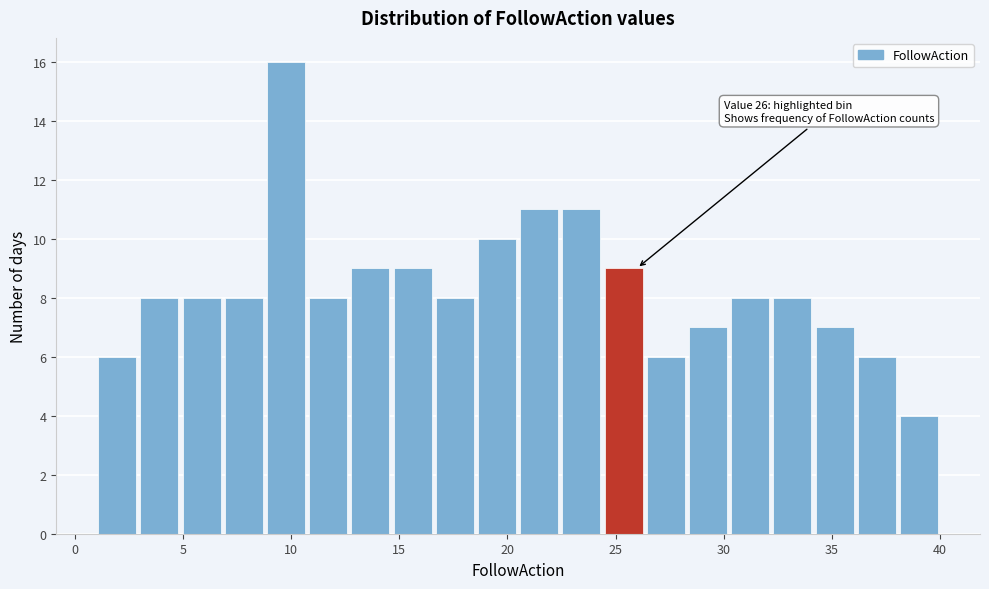

Read against the x-axis, roughly where is the centre of the tallest bar?

10.0